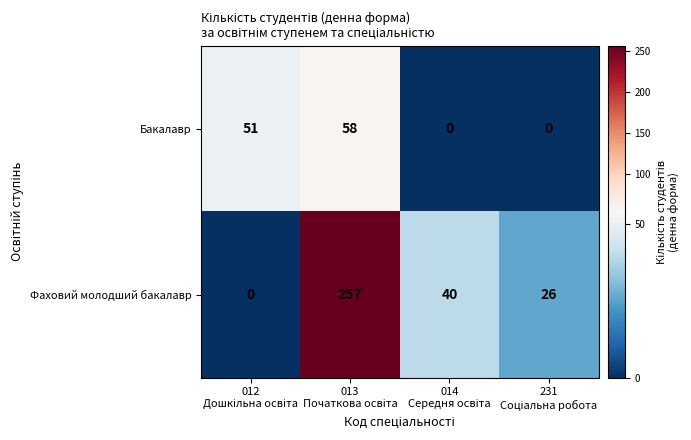

How many Бакалавр values are between 0 and 58?

4